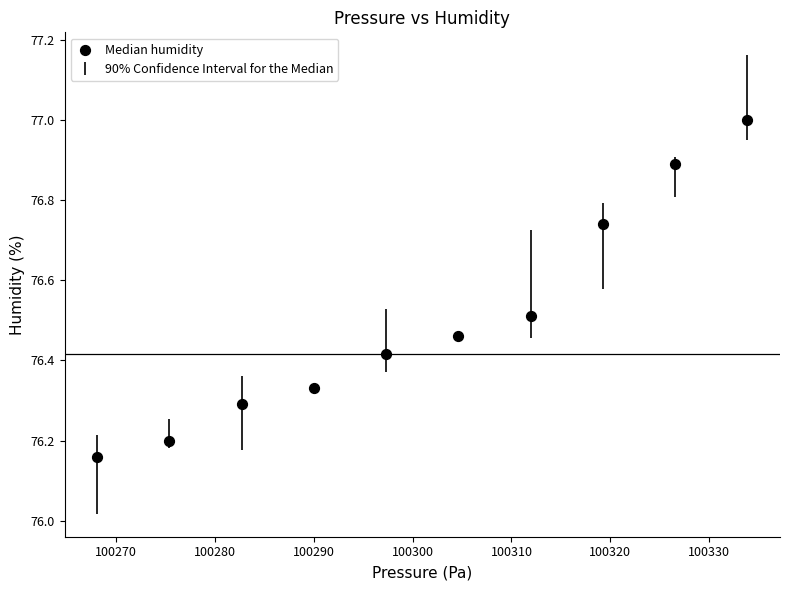

What is the range of Y values (max minus min)?

0.8